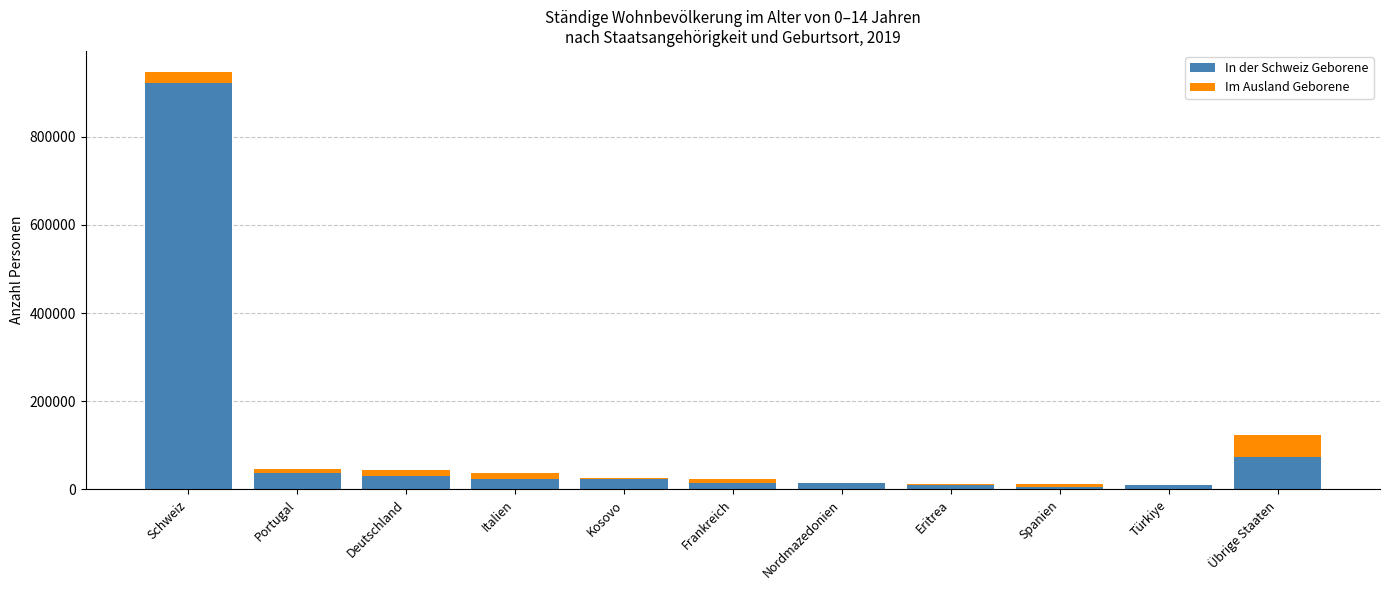

At which category is the sum across all series the highest?

Schweiz